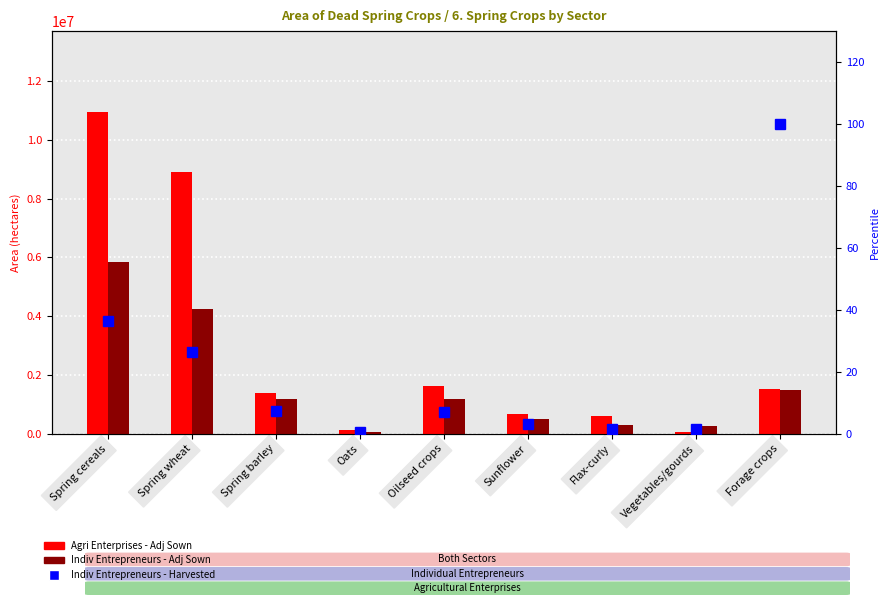

What is the minimum value for Agri Enterprises - Adj Sown?

45949.2